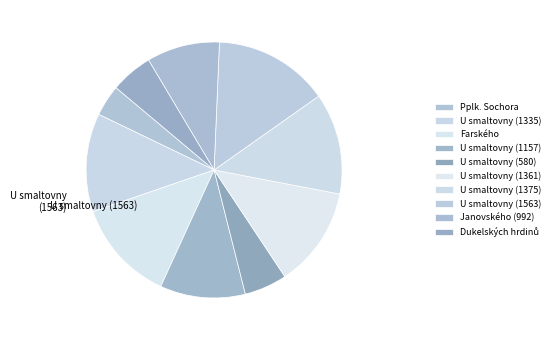

The U smaltovny (1563) slice represents 25% of the pie. True or false?

False